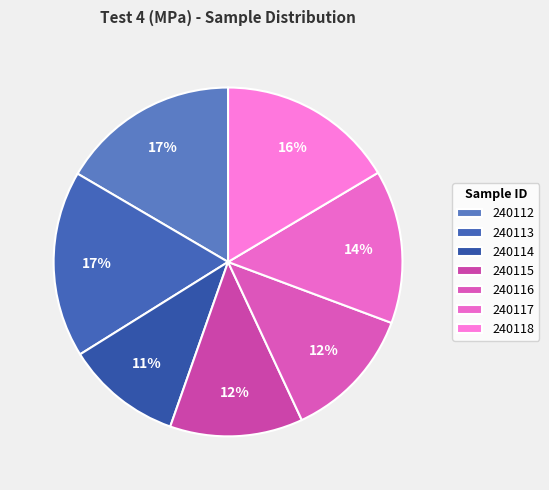

Is it true that 240118 is 16% of the pie?

True